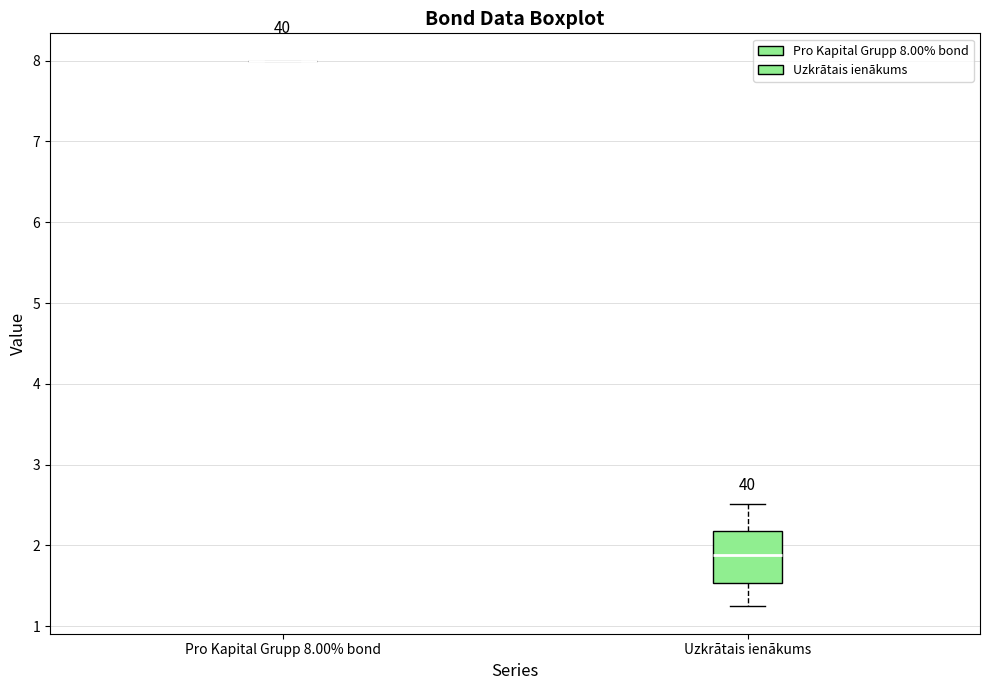

Reading left to right, transcribe this box plot: for each box, give where its median line is, the range the box spans, and where its two whiskers end, as read against the y-axis. The values are not printed on the chart, so give them approximately, as read against the axis.

Pro Kapital Grupp 8.00% bond: box collapsed to a line at 8.0, whiskers 8.0 to 8.0
Uzkrātais ienākums: median 1.9, box 1.5 to 2.2, whiskers 1.2 to 2.5